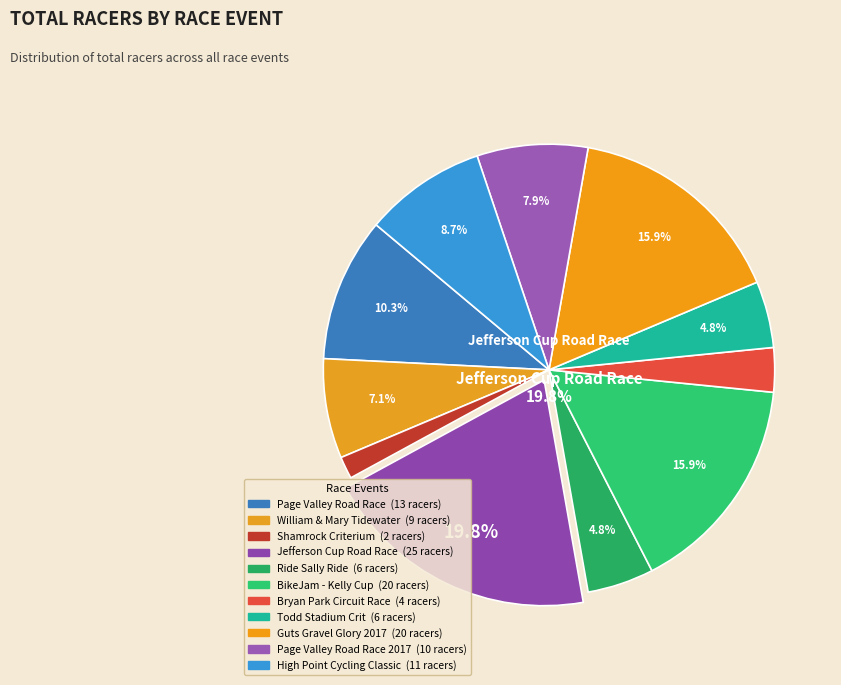

How many slices are in this pie chart?

11